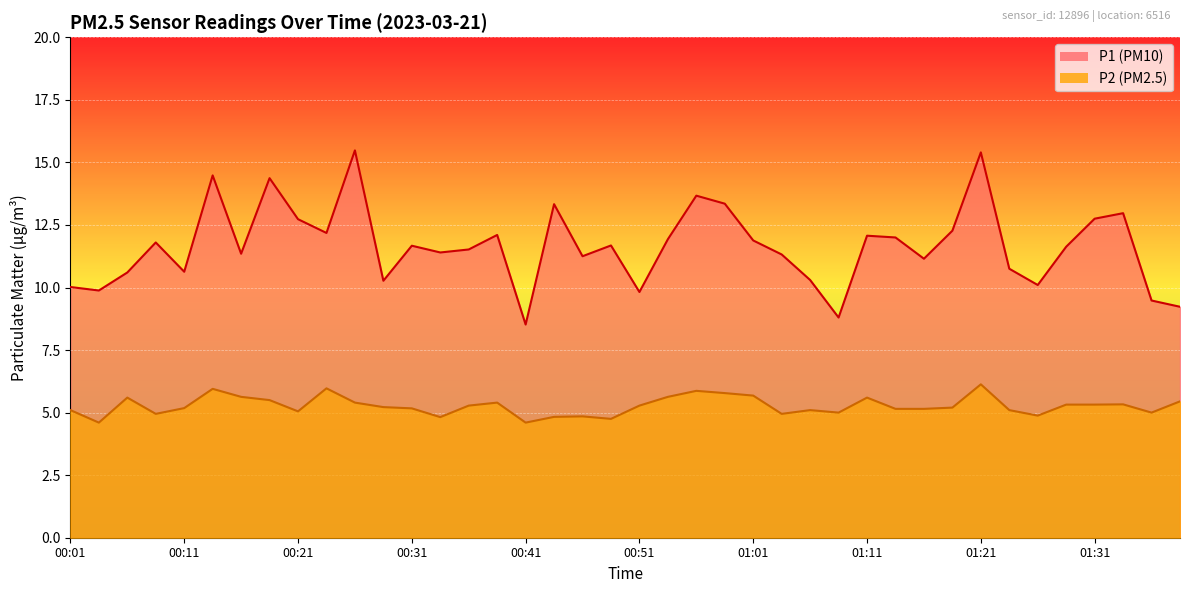

What are all the series names shown in the legend?

P1, P2